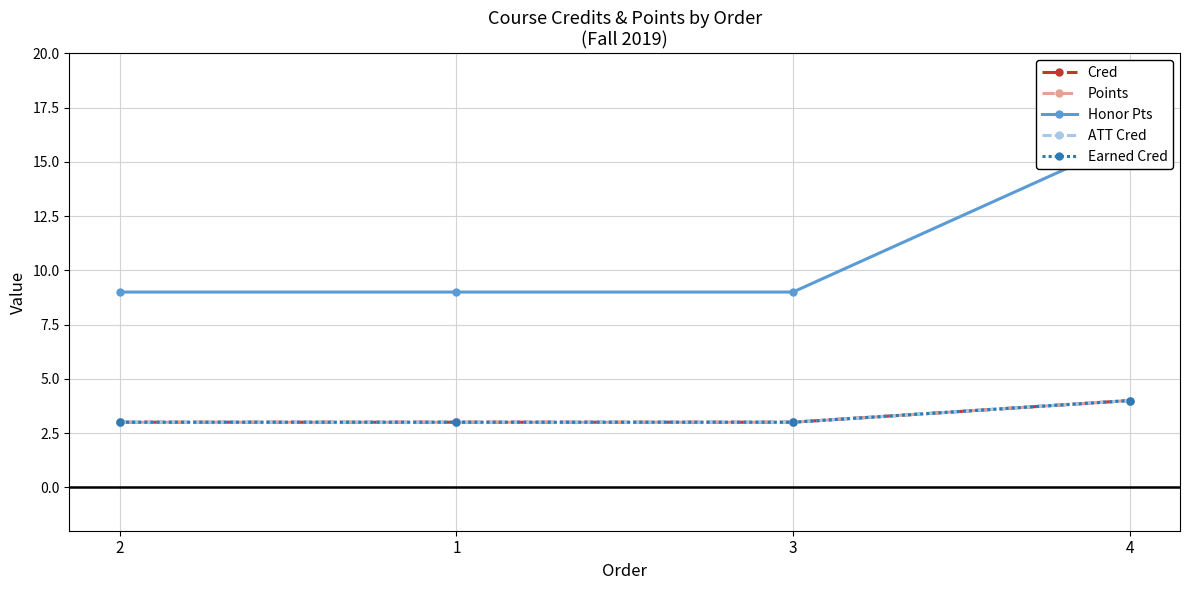

Rank the categories by Earned Cred value from highest to lowest.

4, 2, 1, 3